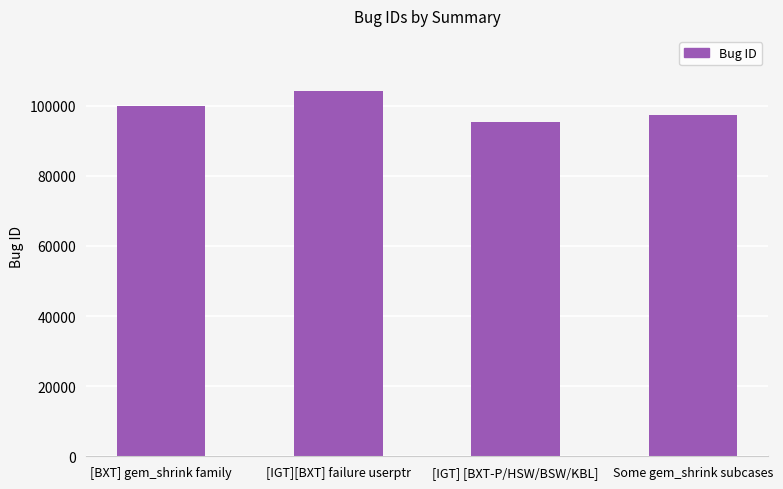

What is the average value?

99162